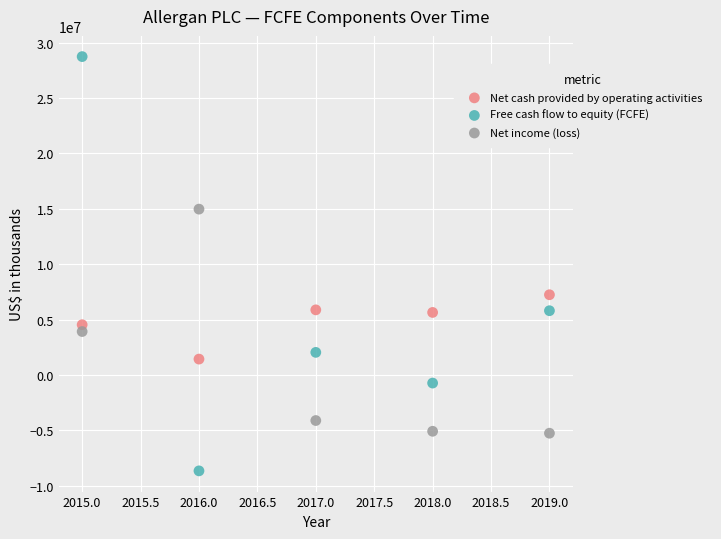

Which series contains the highest Y value?

Free cash flow to equity (FCFE)